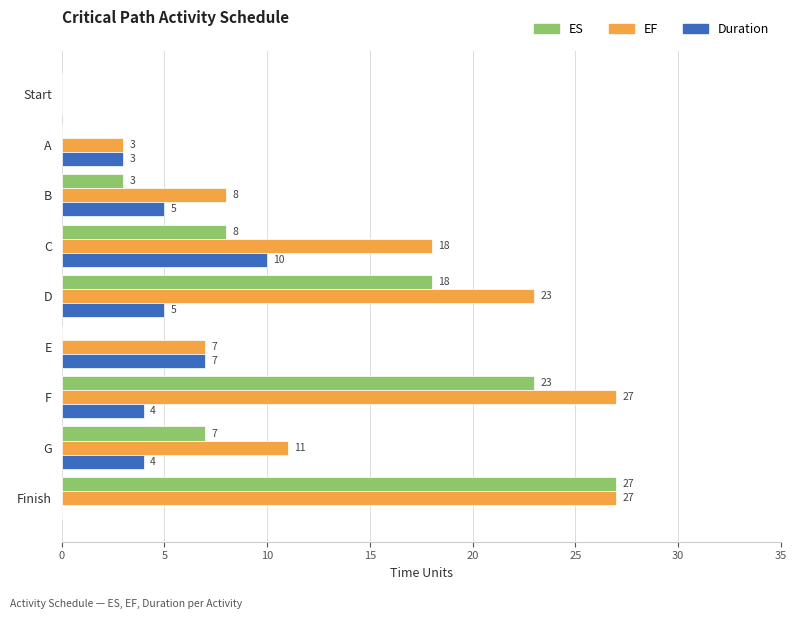

How many Duration values are between 3 and 5?

5